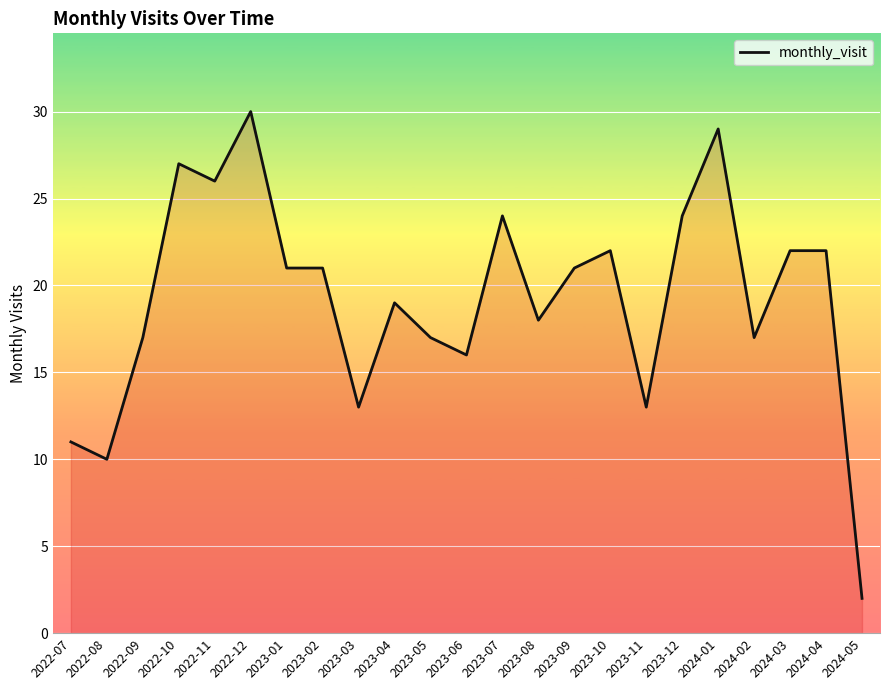

What is the difference between the values at 2023-05 and 2022-10?

10